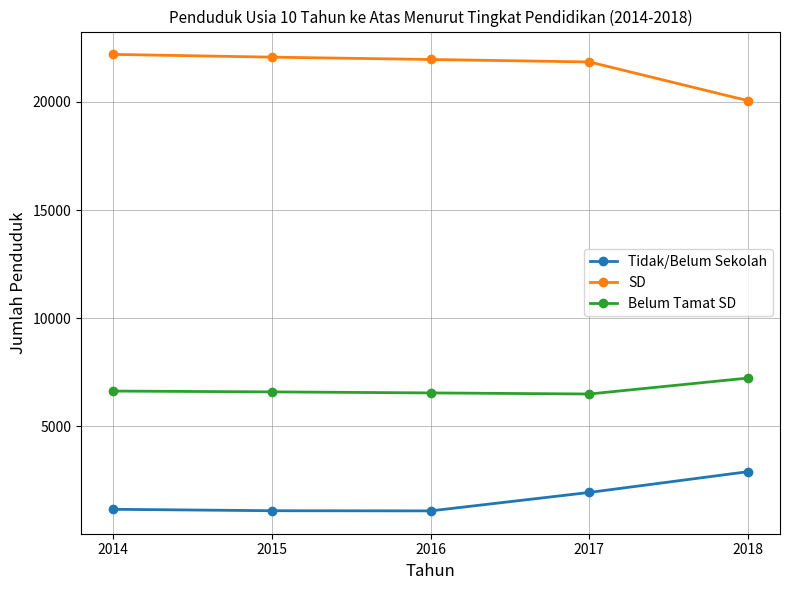

What is the difference between the SD values at 2017 and 2015?

222